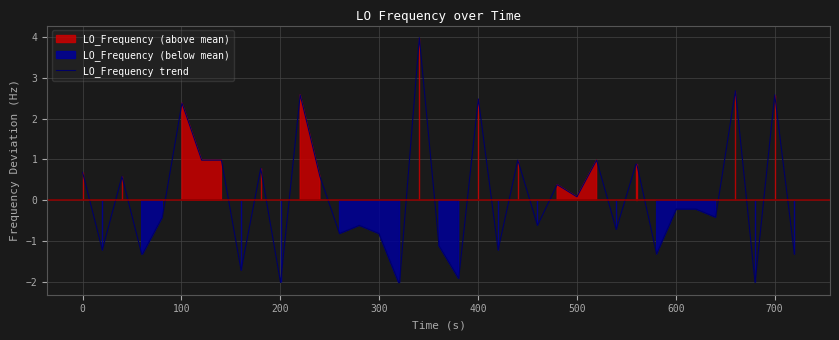

What is the minimum value for LO_Frequency trend?

-2.0